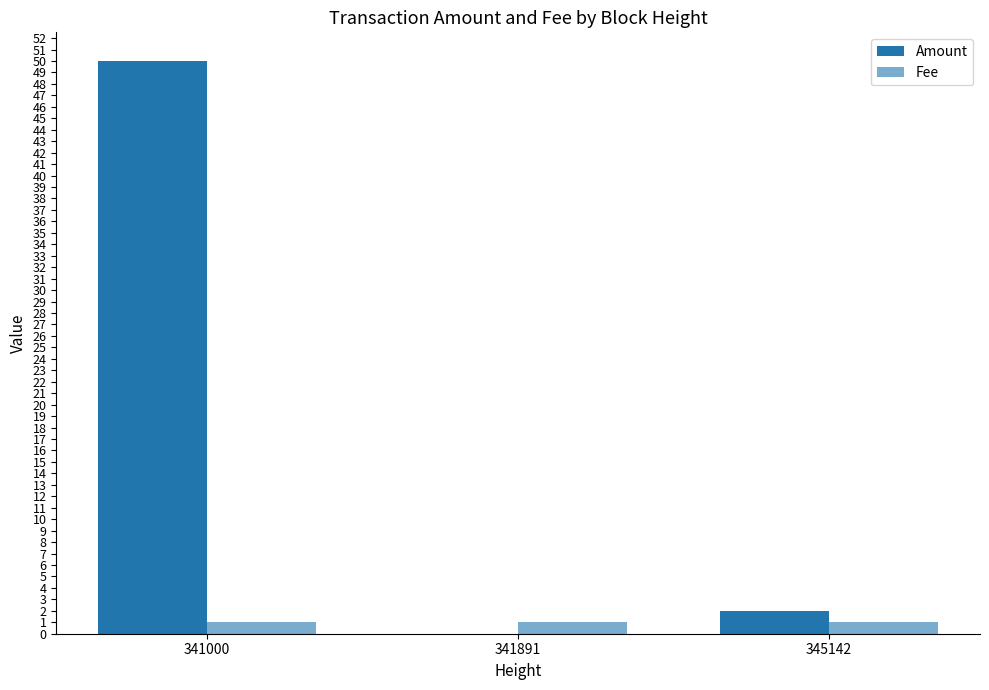

At which label is Fee closest to 1?

341000